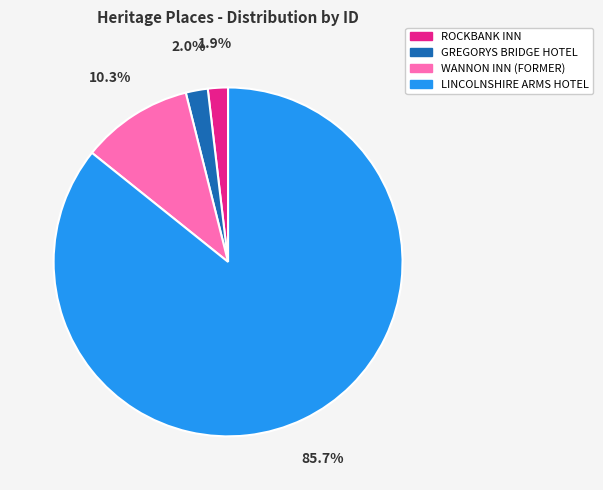

Is it true that WANNON INN (FORMER) is 10% of the pie?

True